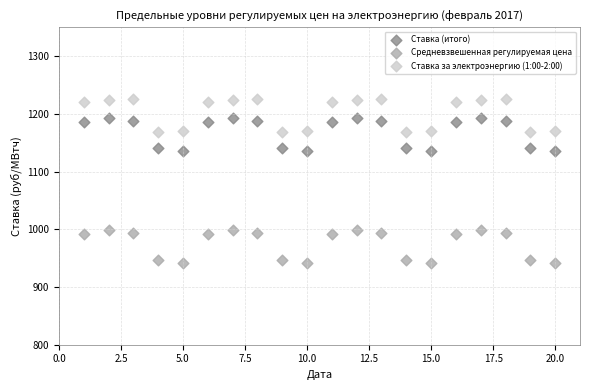

Across all data points, what is the range of Y values (max minus min)?

283.7